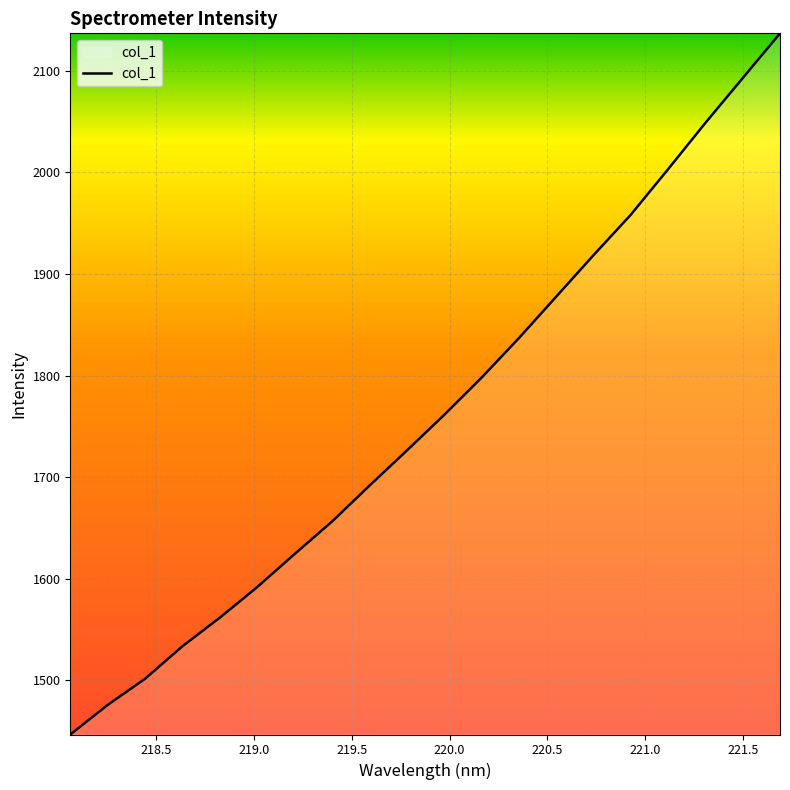

What is the minimum value shown in the chart?

1446.6